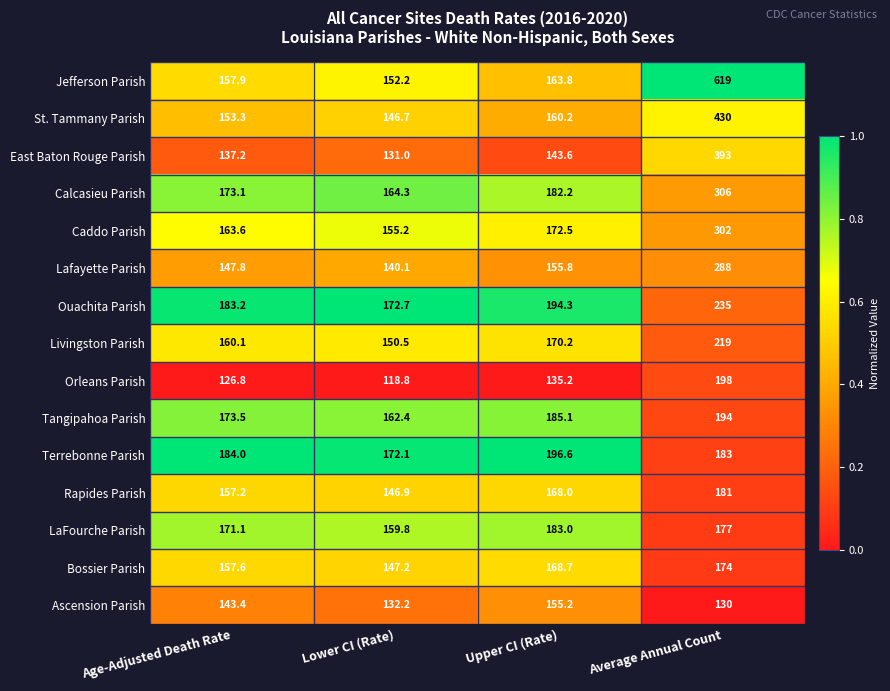

List the series in order of their peak value, lowest first.

Ascension Parish, Bossier Parish, Rapides Parish, LaFourche Parish, Tangipahoa Parish, Terrebonne Parish, Orleans Parish, Livingston Parish, Ouachita Parish, Lafayette Parish, Caddo Parish, Calcasieu Parish, East Baton Rouge Parish, St. Tammany Parish, Jefferson Parish